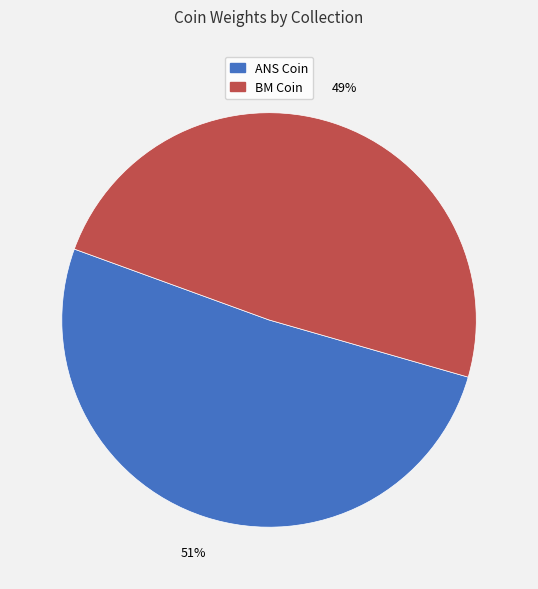

Does any single category account for the majority?

Yes